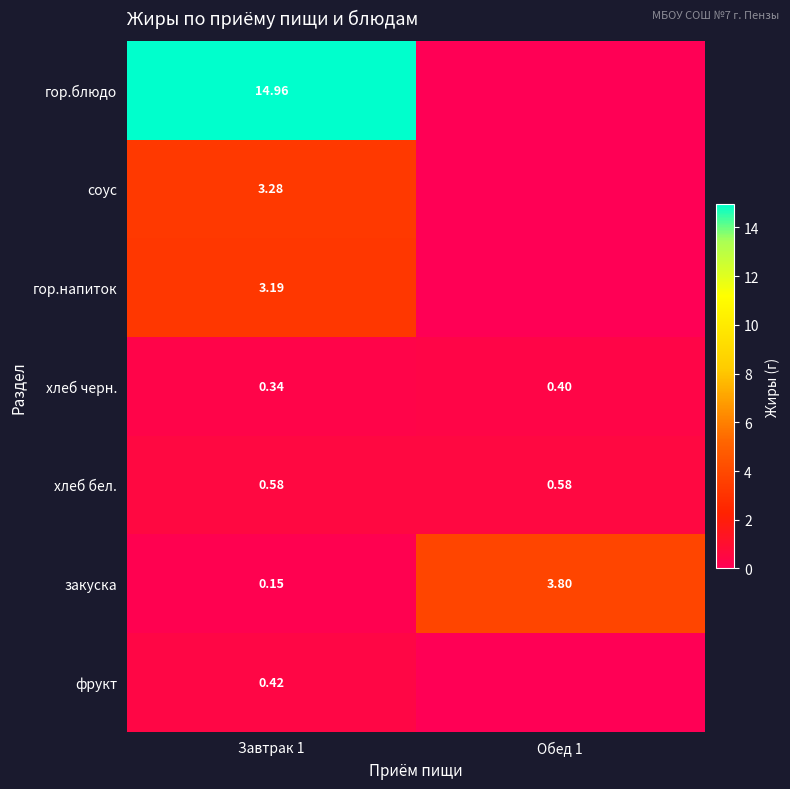

Count the number of categories in the chart.

2